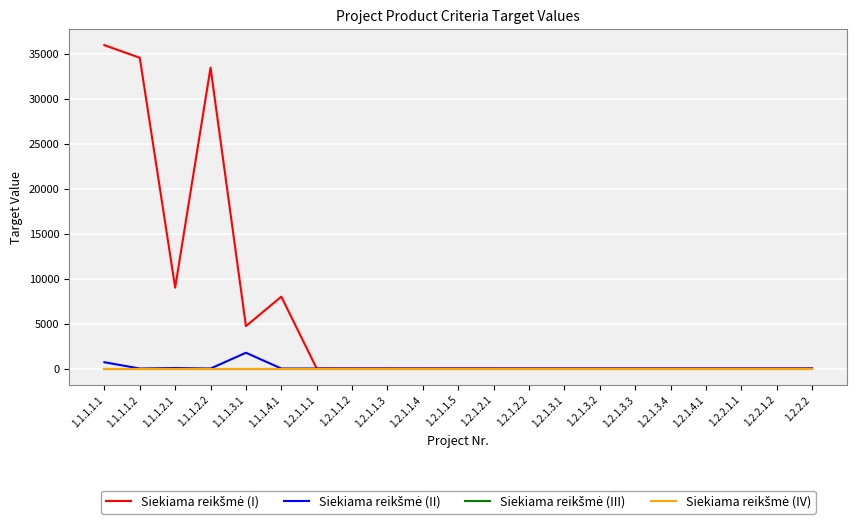

Does the chart have visible grid lines?

Yes